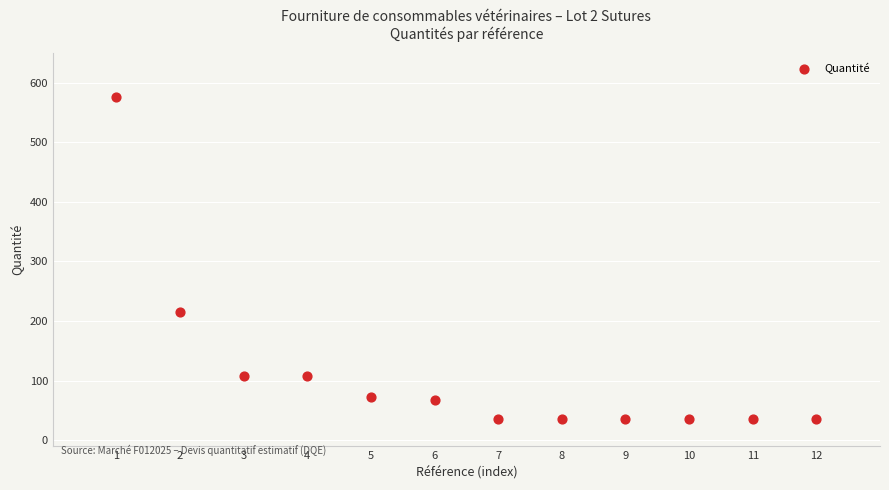

What is the range of Y values (max minus min)?

541